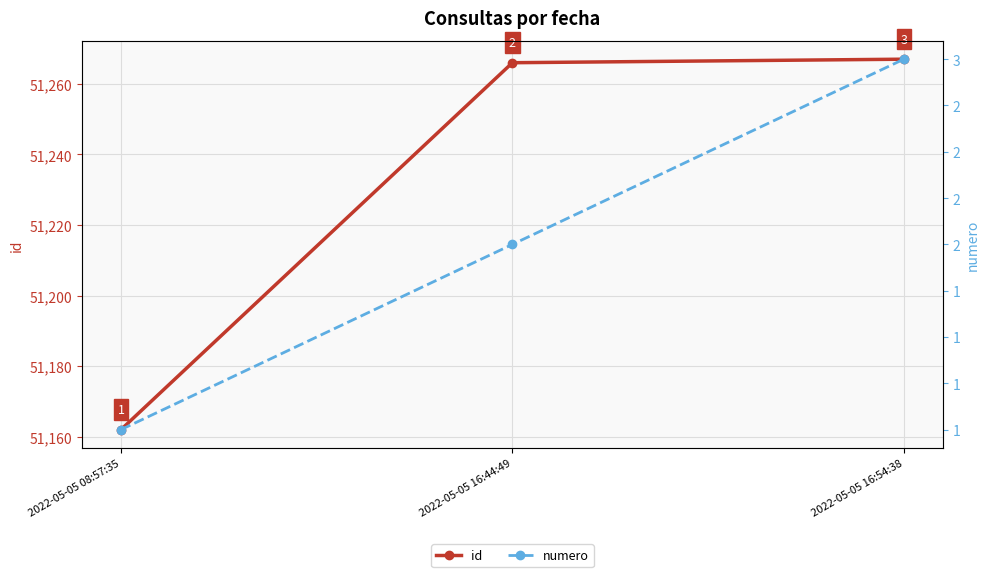

Which category has the highest value in the numero series?

2022-05-05 16:54:38